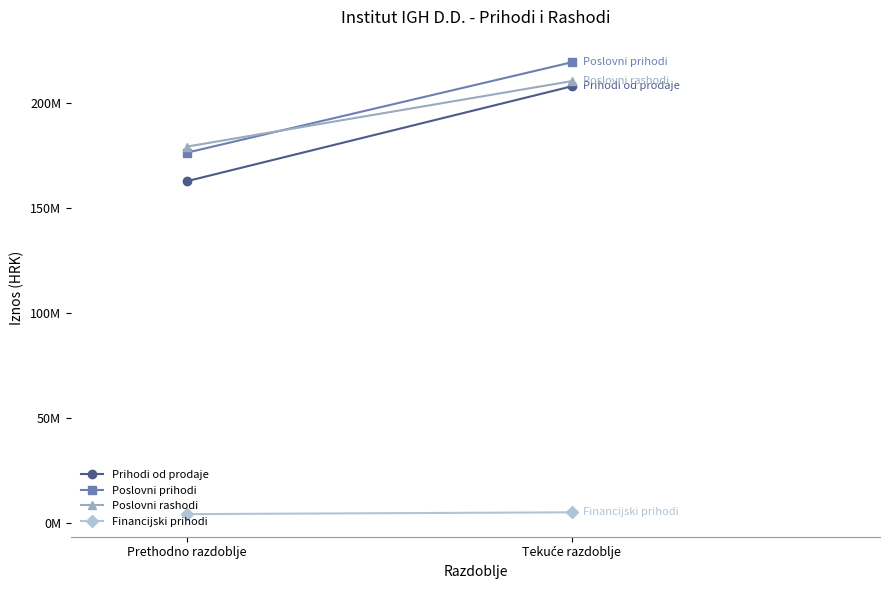

At which category does the chart reach its minimum across all series?

Prethodno razdoblje